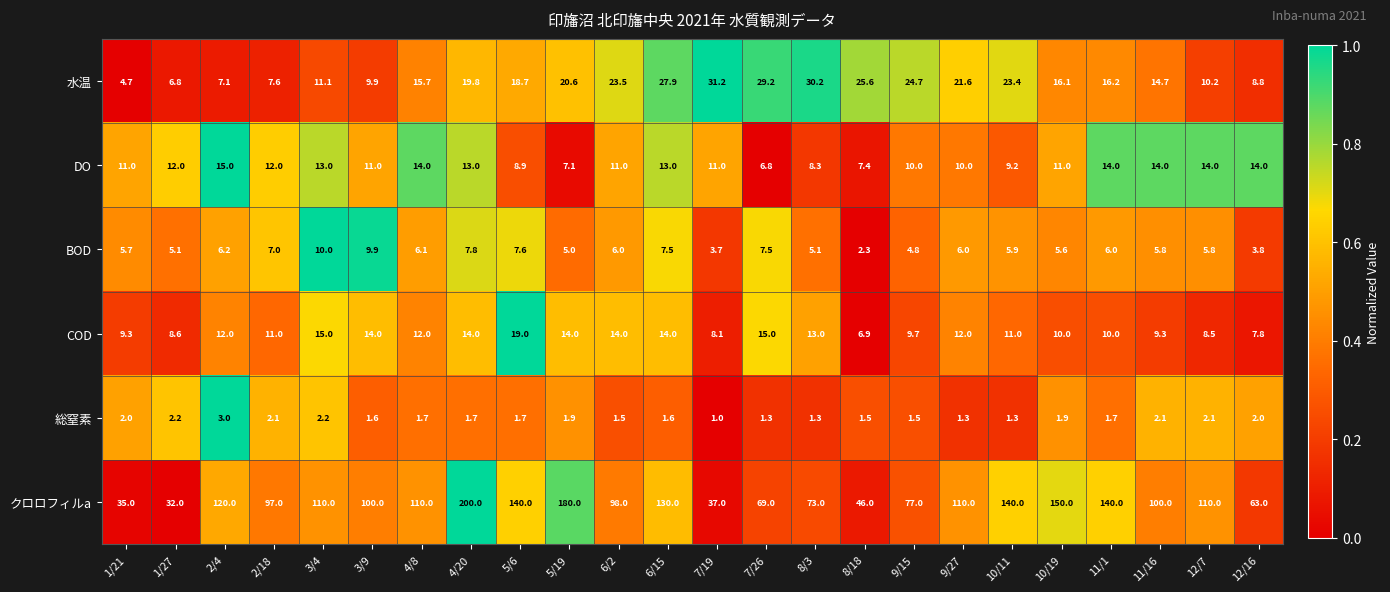

Between 2/4 and 2/18, which series saw the biggest shift?

クロロフィルa